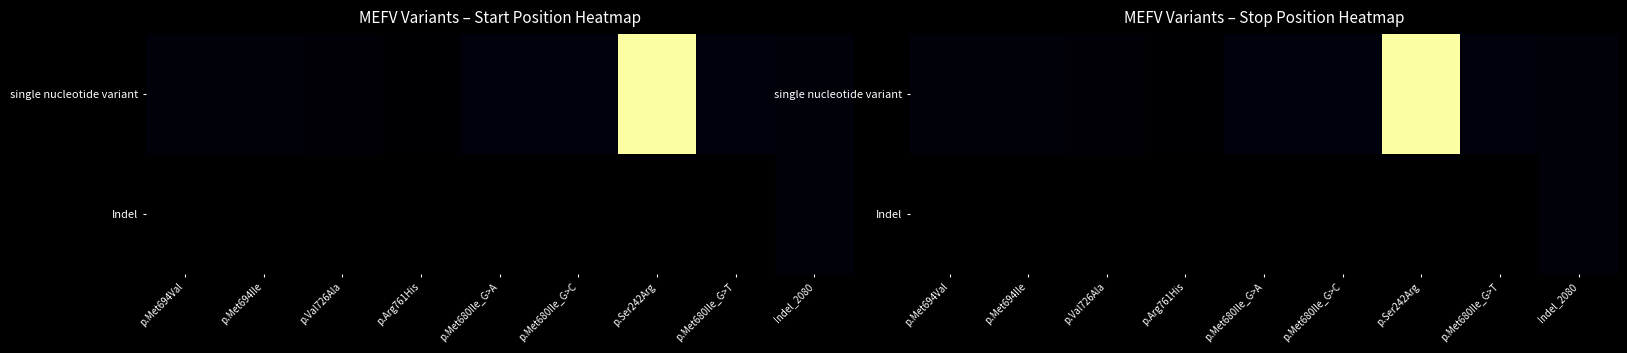

Where does the single nucleotide variant series first go above 3293407?

p.Met680Ile_G>A